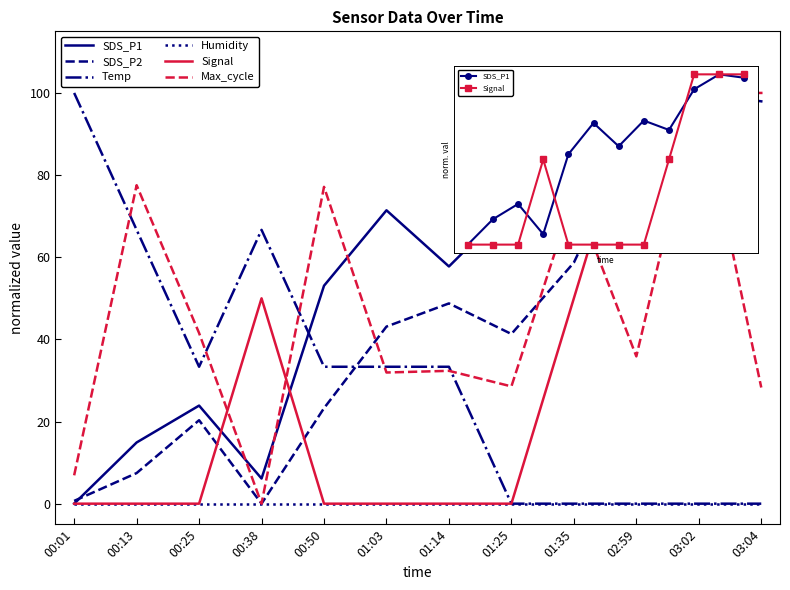

What is the sum of all SDS_P2 values?

518.7